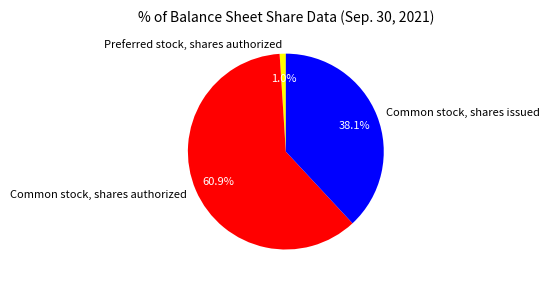

Combined, what portion of the pie is Common stock, shares issued and Preferred stock, shares authorized?

39.1%